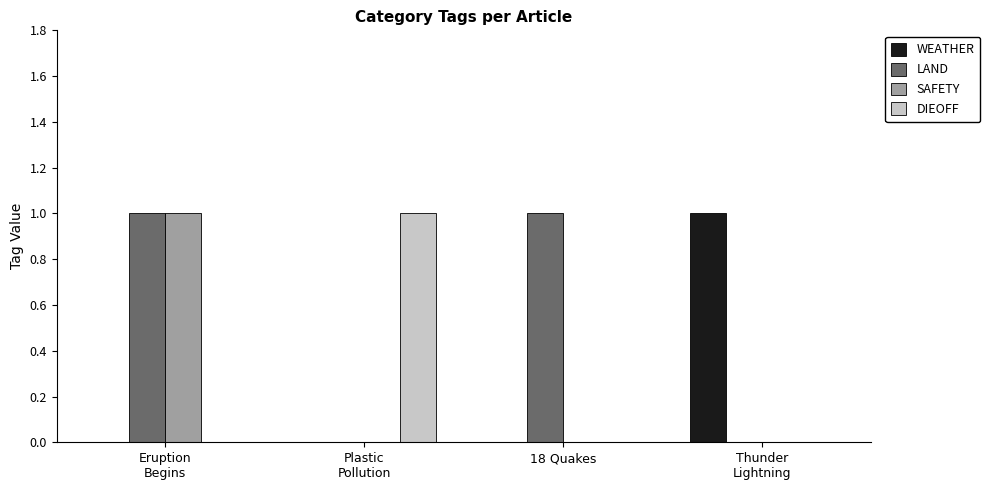

The value of LAND at Thunder
Lightning is 0. True or false?

True